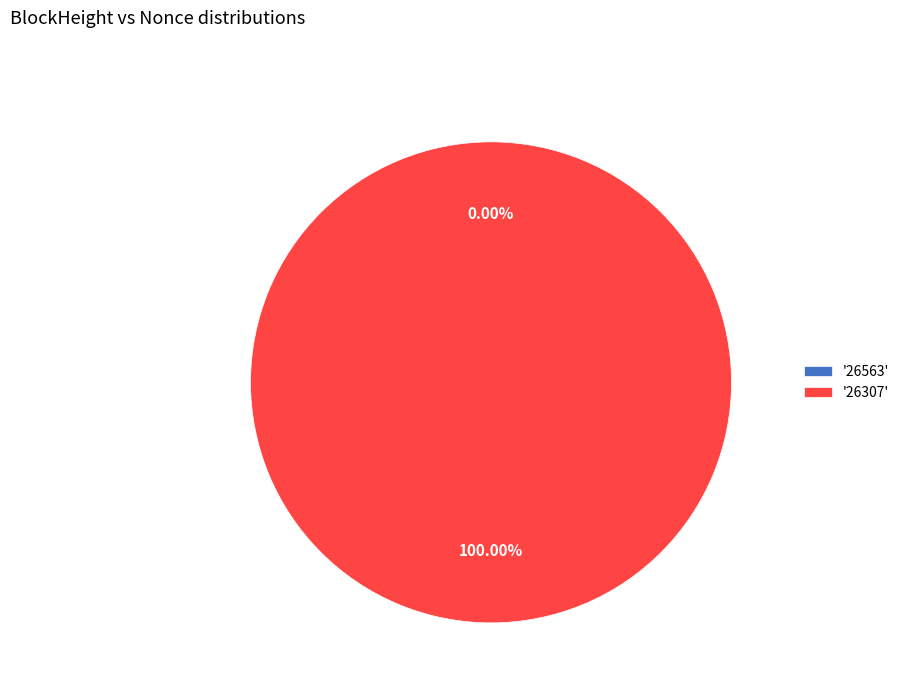

To the nearest percent, what is the difference between the largest and smallest slice percentages?

100%